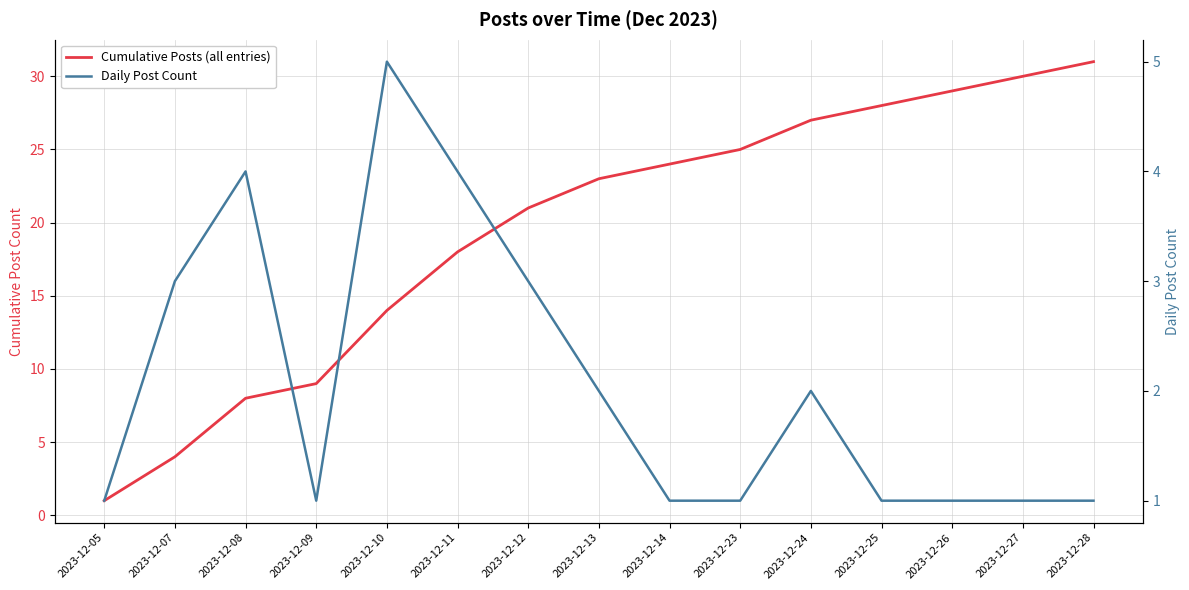

True or false: Cumulative Posts (all entries) and Daily Post Count cross at least once.

False